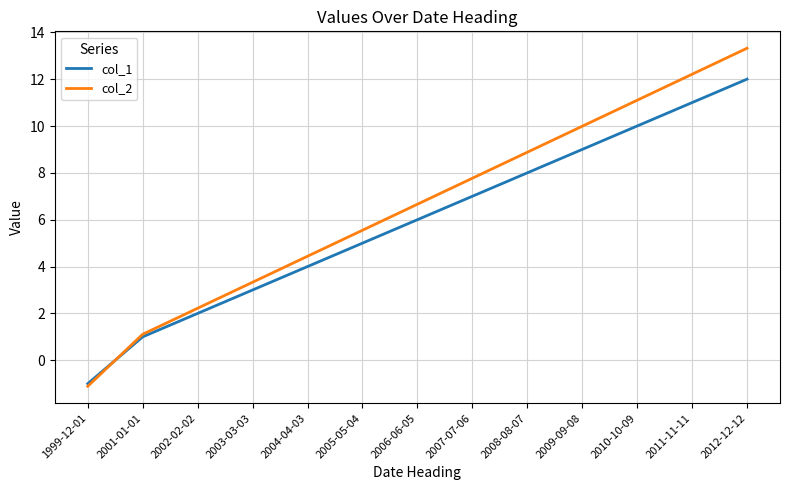

At which label is col_1 closest to 5?

2005-05-04